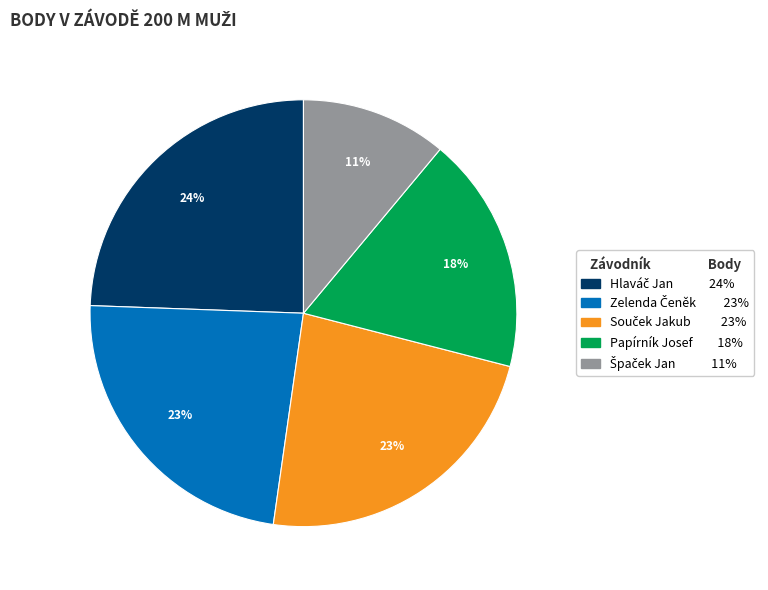

To the nearest percent, what portion does Papírník Josef represent?

18%